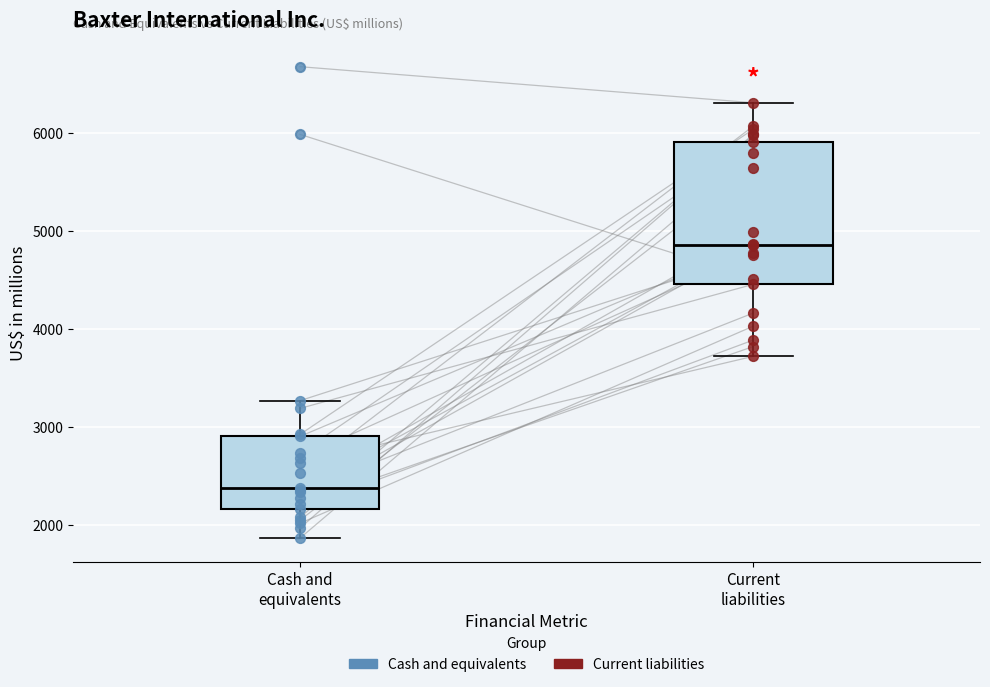

Comparing the boxes themselves (not the whiskers), which one is the tallest?

Current liabilities